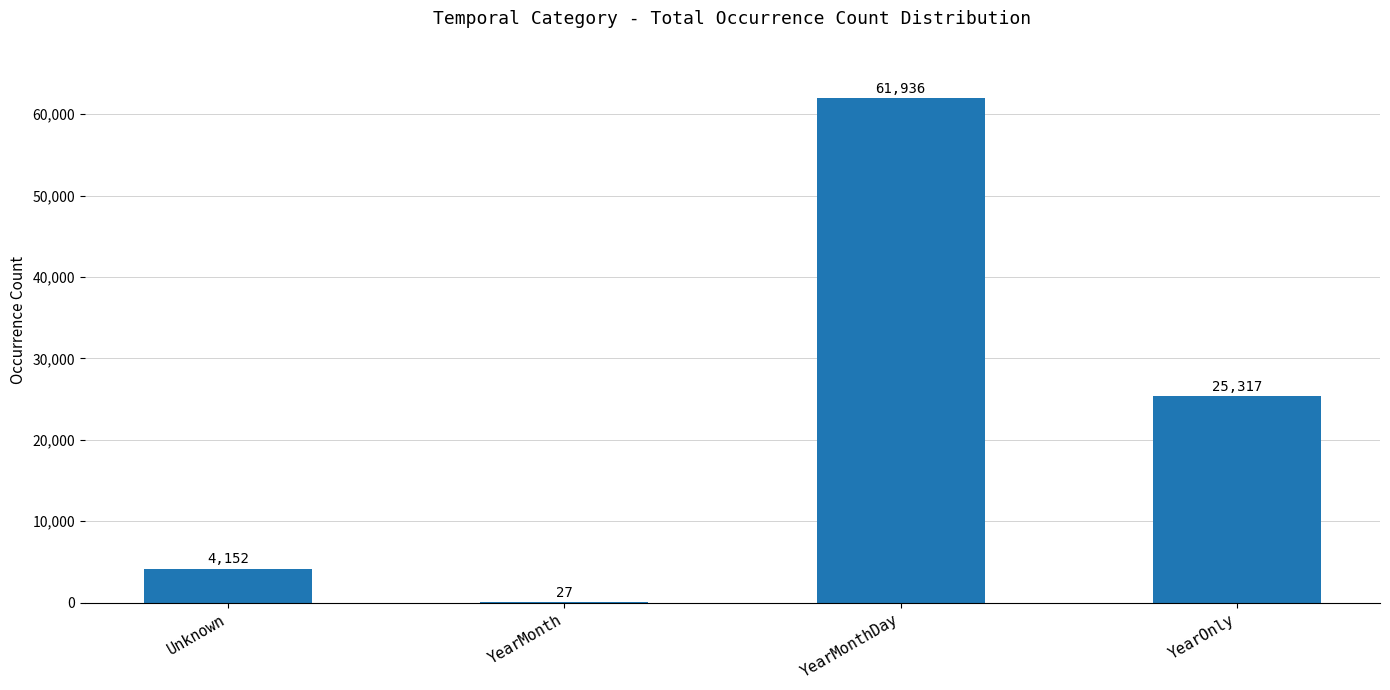

What is the greatest value displayed?

61936